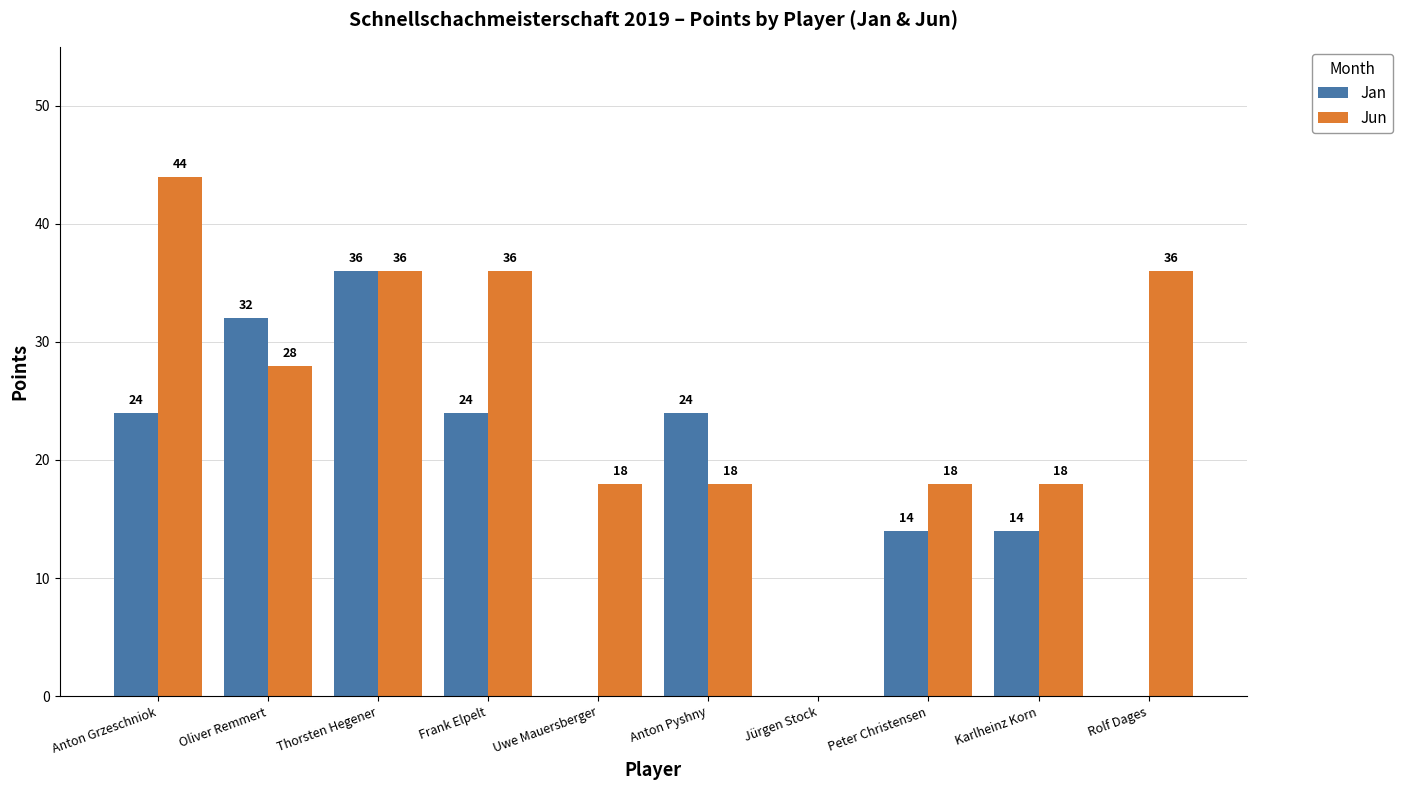

Which series changed the most between Frank Elpelt and Karlheinz Korn?

Jun